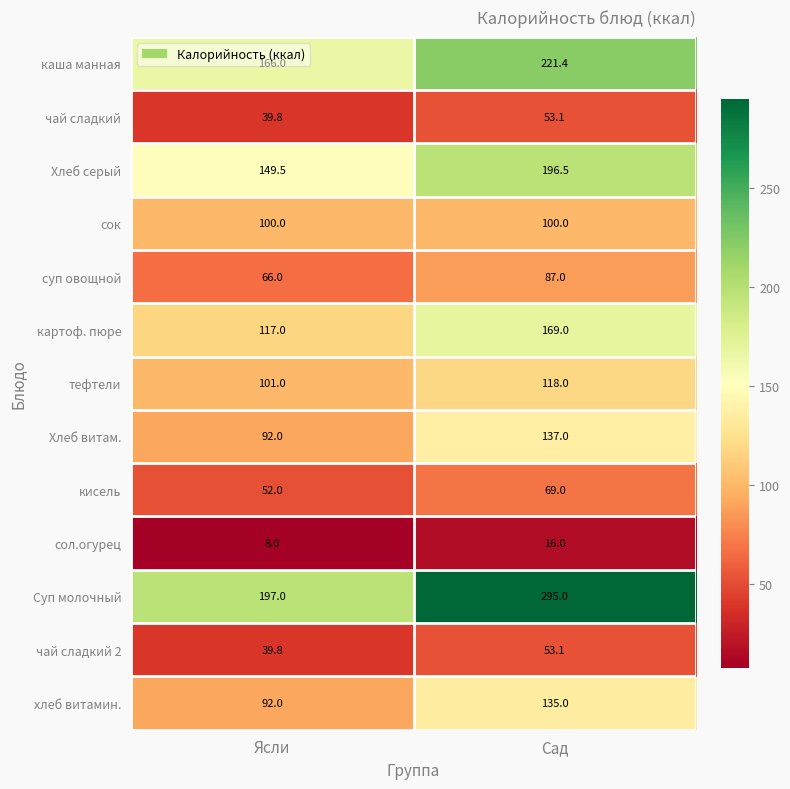

Which series changed the most between Ясли and Сад?

Суп молочный